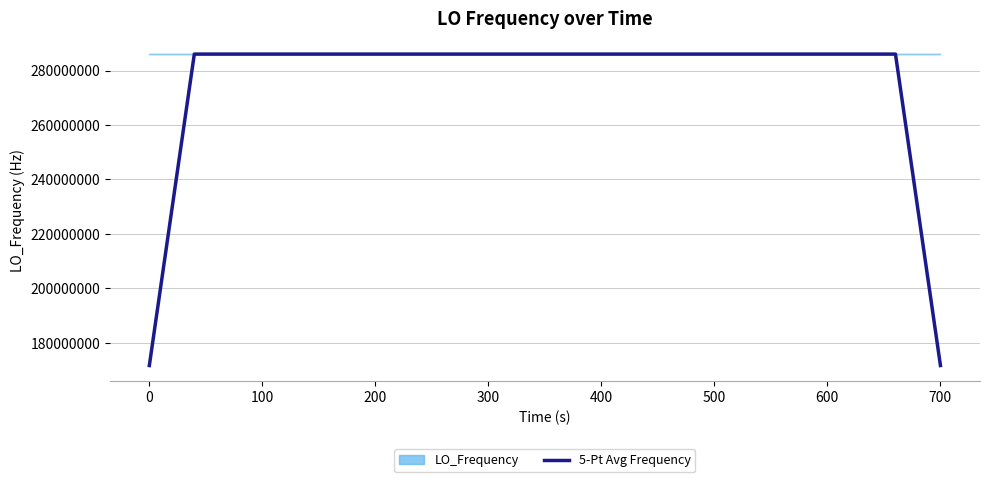

What is the lowest value of the 5-Pt Avg Frequency series?

171628199.5